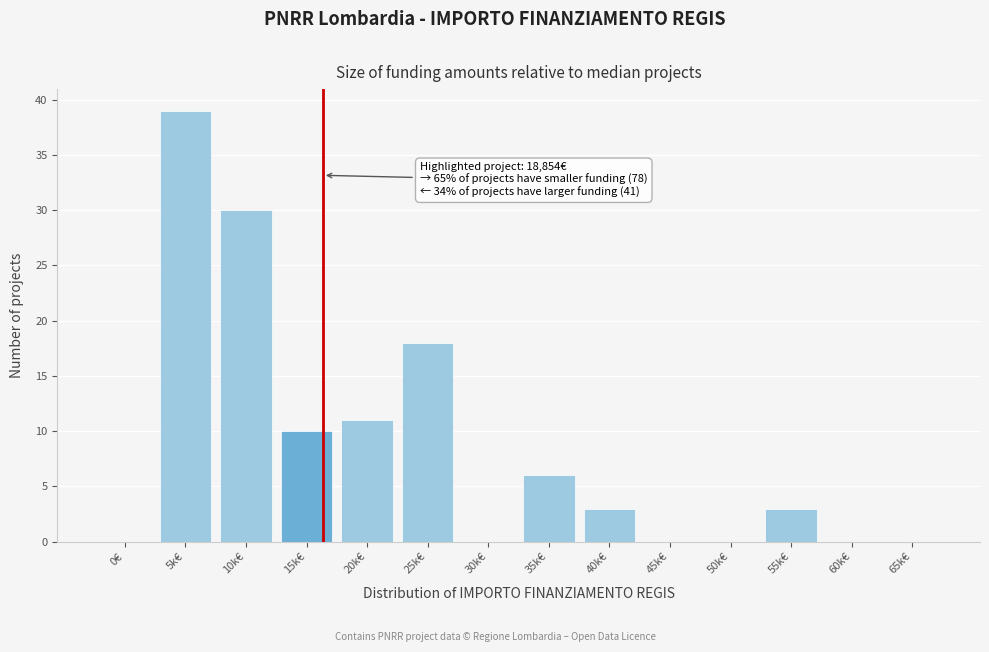

What is the sum of the values at 15k€ and 40k€?

13